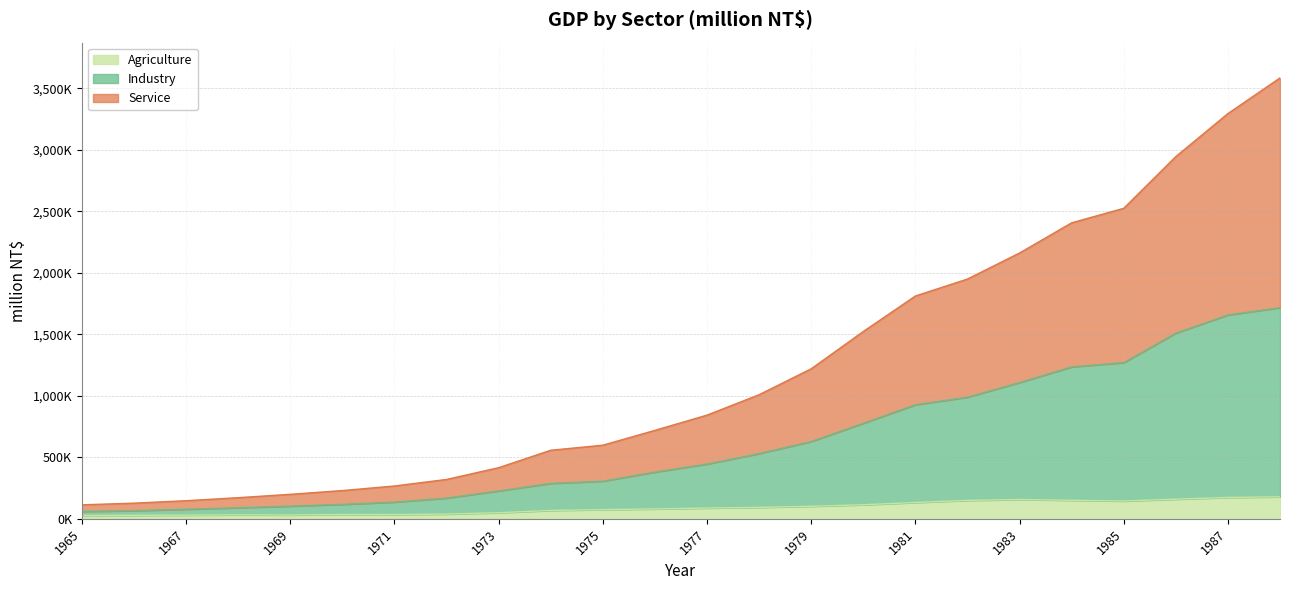

Rank the categories by Agriculture value from highest to lowest.

1988, 1987, 1986, 1983, 1984, 1982, 1985, 1981, 1980, 1979, 1978, 1977, 1976, 1975, 1974, 1973, 1972, 1970, 1971, 1968, 1969, 1967, 1966, 1965